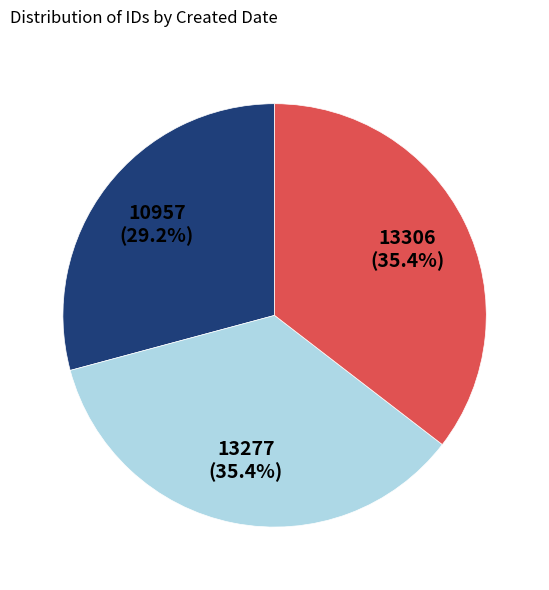

Is there any slice that represents more than half of the pie?

No